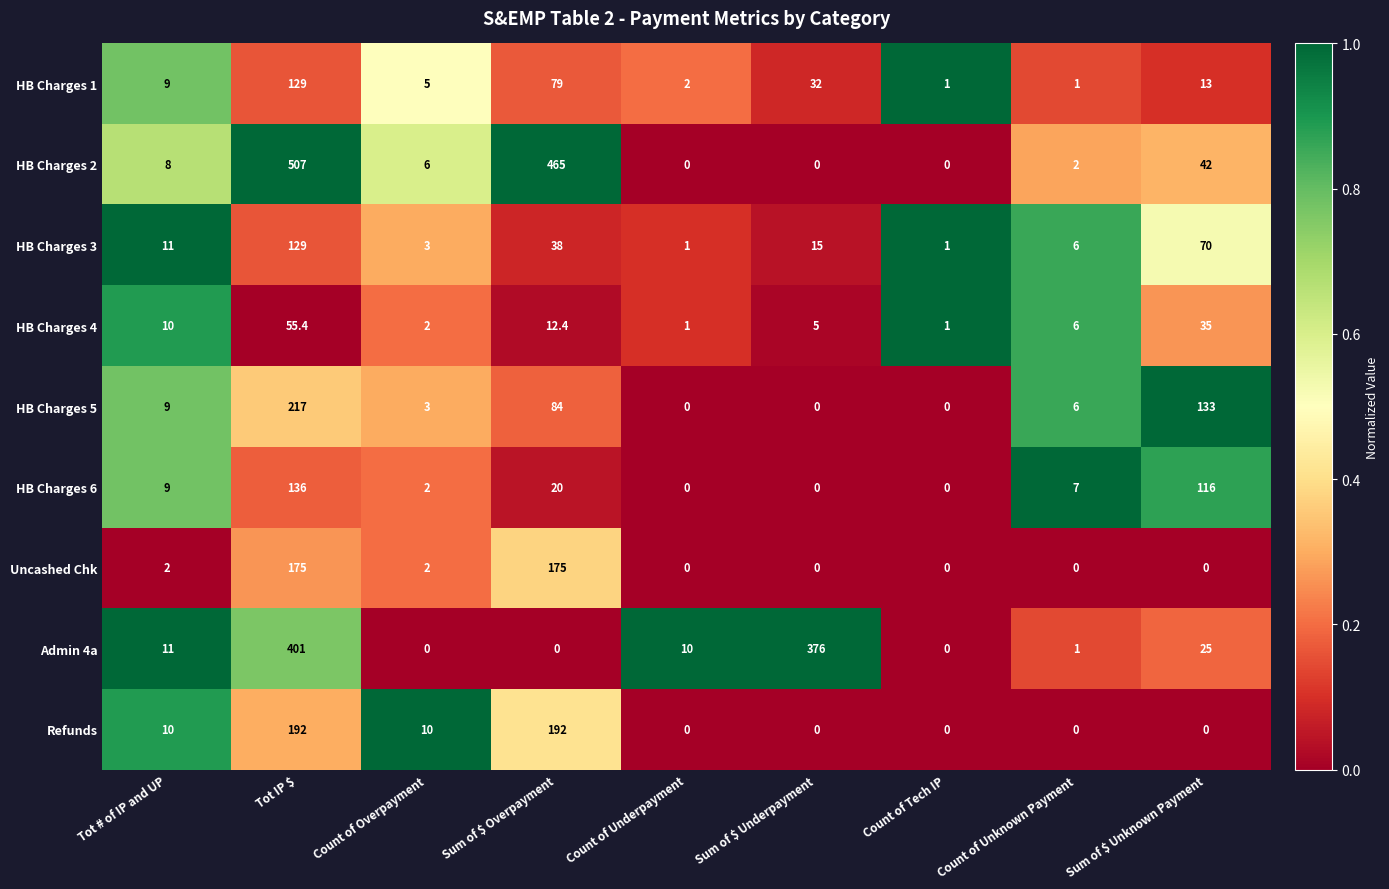

Which series has the largest range (max minus min)?

HB Charges 2